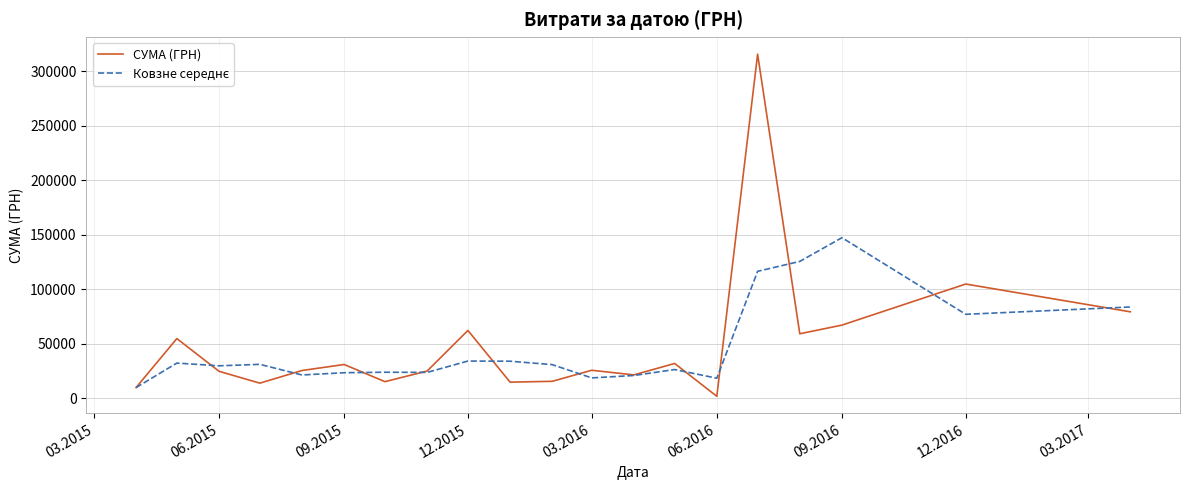

Which series has the largest range (max minus min)?

СУМА (ГРН)